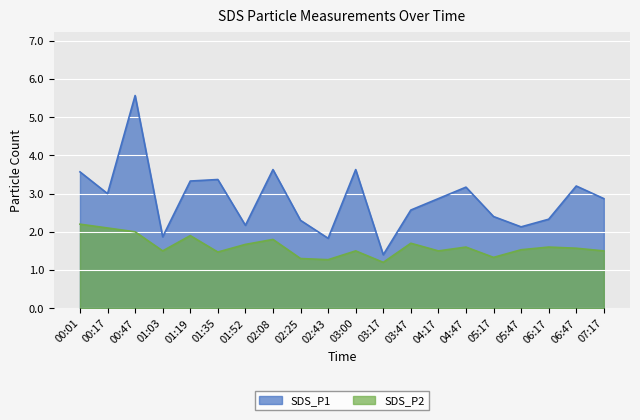

Reading left to right, transcribe all the data shown in this chart.

SDS_P1: 3.6	3.0	5.6	1.9	3.3	3.4	2.2	3.6	2.3	1.8	3.6	1.4	2.6	2.9	3.2	2.4	2.1	2.3	3.2	2.9
SDS_P2: 2.2	2.1	2.0	1.5	1.9	1.5	1.7	1.8	1.3	1.3	1.5	1.2	1.7	1.5	1.6	1.3	1.5	1.6	1.6	1.5